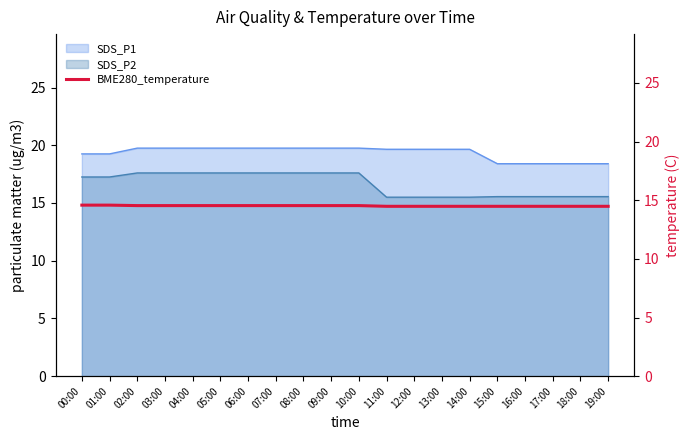

Is it true that SDS_P2 equals 10.7 at 03:00?

False